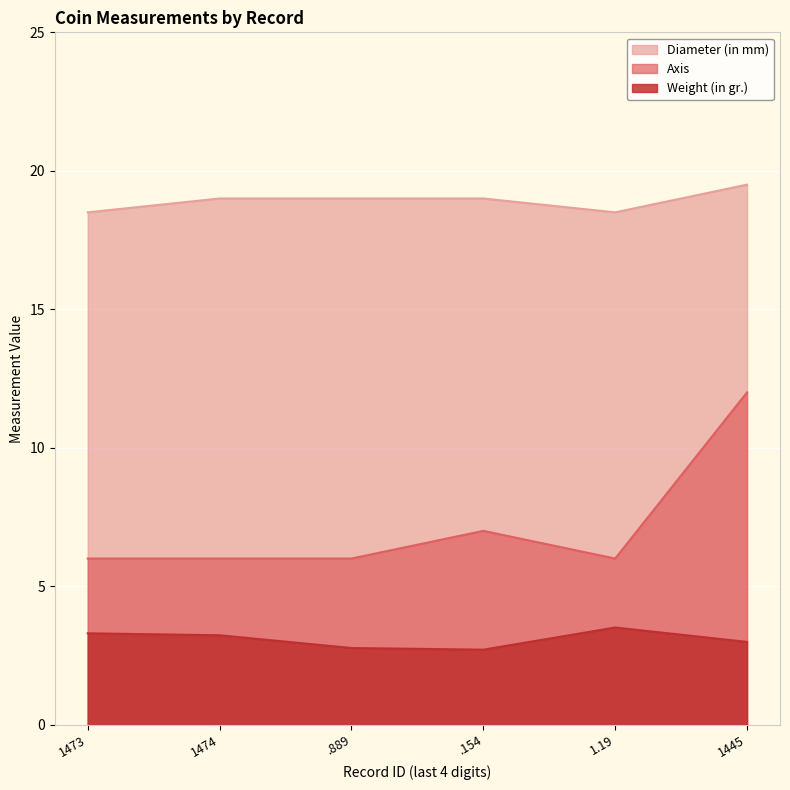

What is the total value across all series at 1.19?

28.0